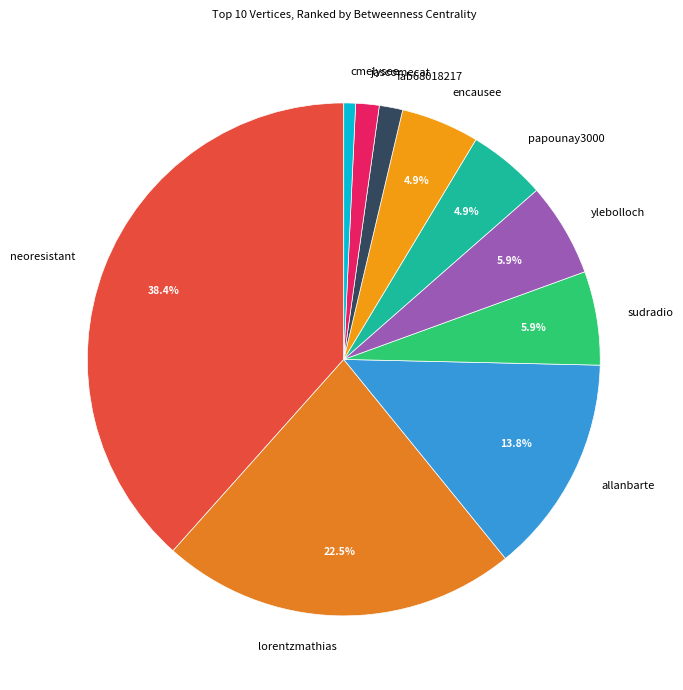

What percentage is the cmelysee slice, to the nearest percent?

1%